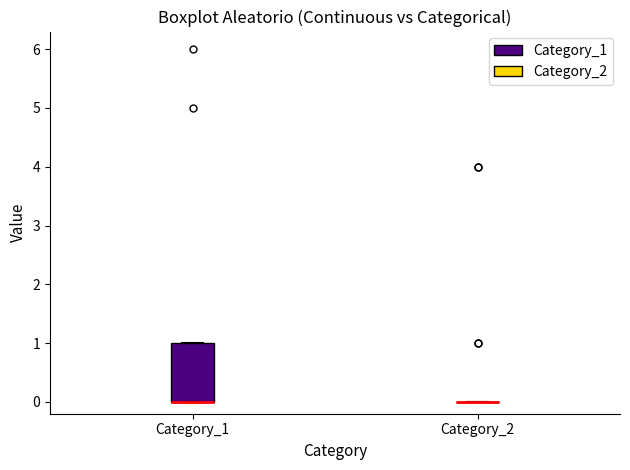

Reading left to right, read every box against the y-axis: the position of its median line, the range the box covers, and the ends of its whiskers. The values are not printed on the chart, so give them approximately, as read against the axis.

Category_1: median 0 (drawn on the box's lower edge), box 0 to 1, whiskers 0 to 1
Category_2: box collapsed to a line at 0, whiskers 0 to 0